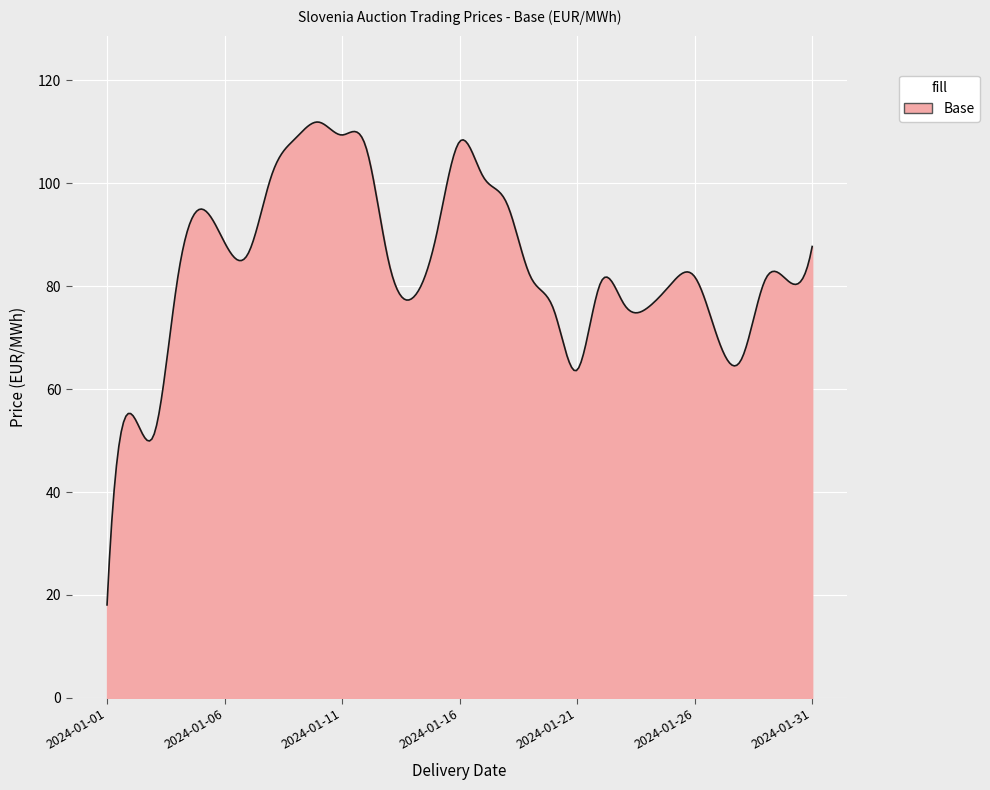

What is the difference between the maximum and minimum values?

93.9